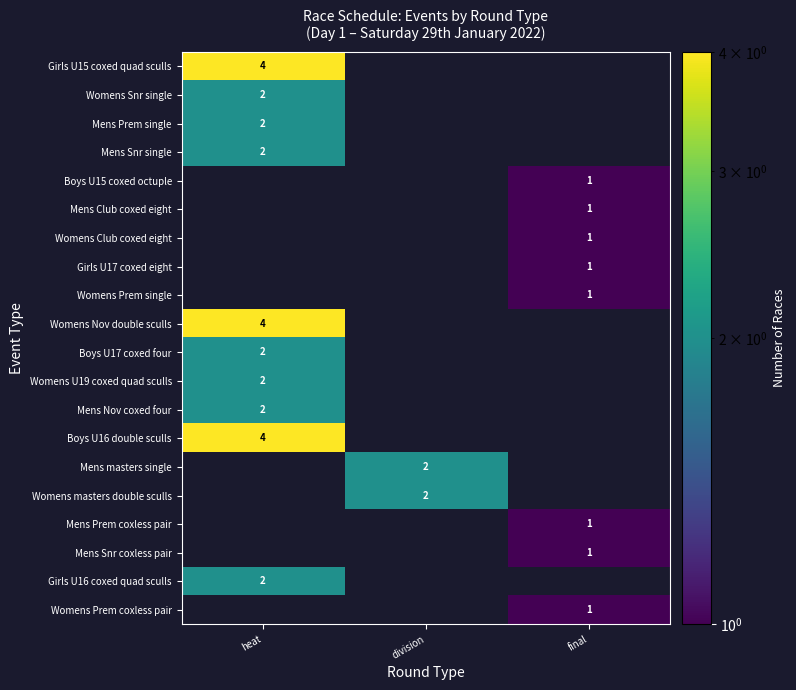

The Womens Prem single series shows 2 at final. True or false?

False